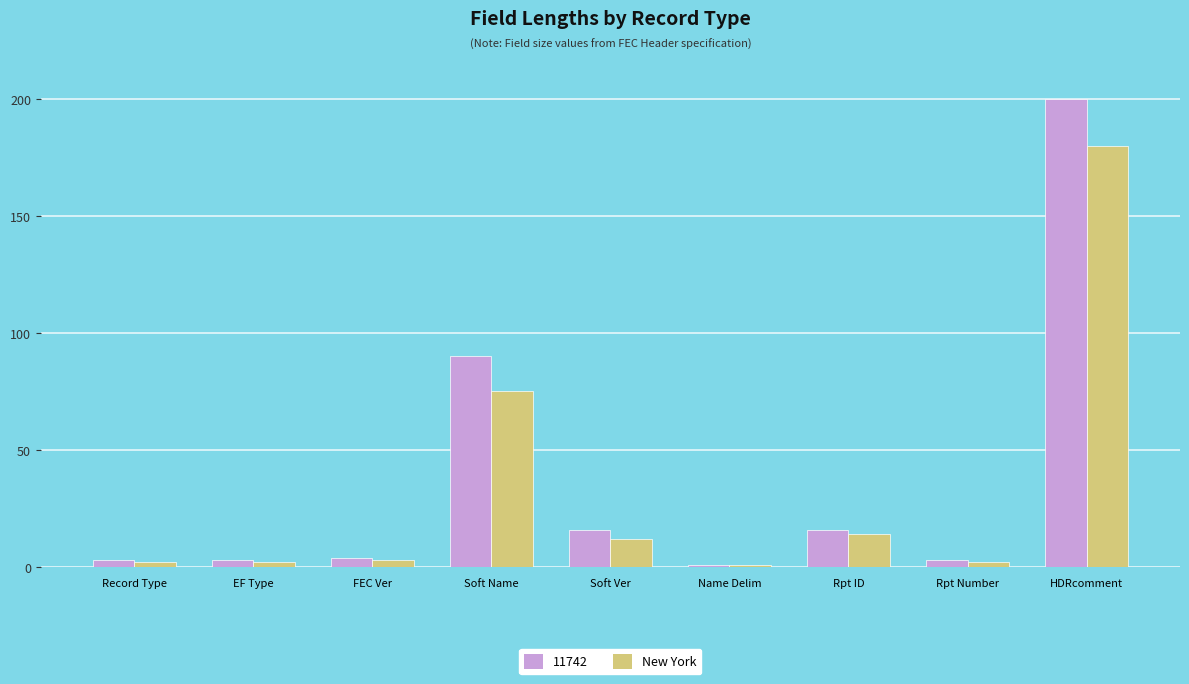

What is the greatest value displayed?

200